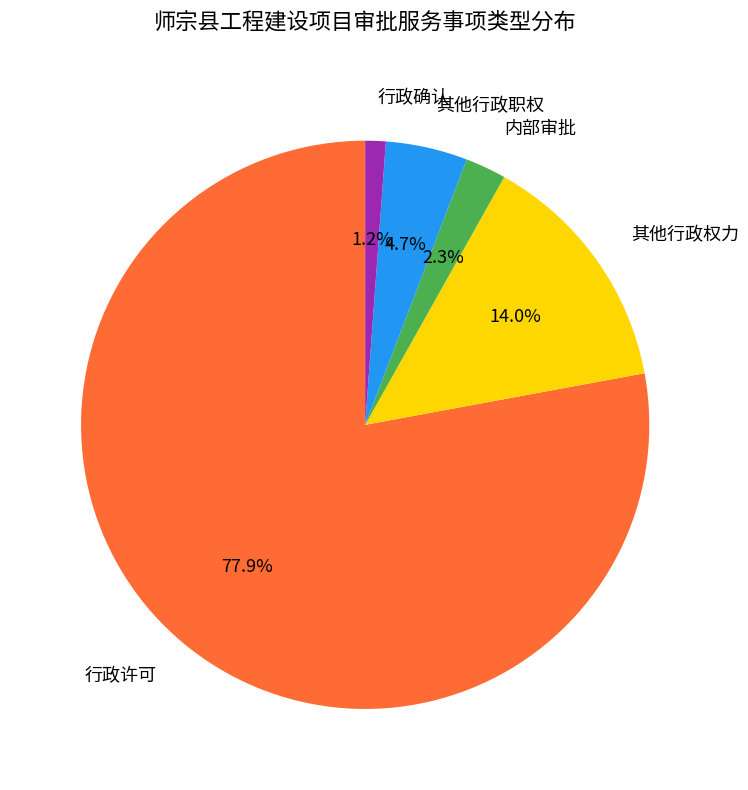

The 行政确认 slice represents 11% of the pie. True or false?

False